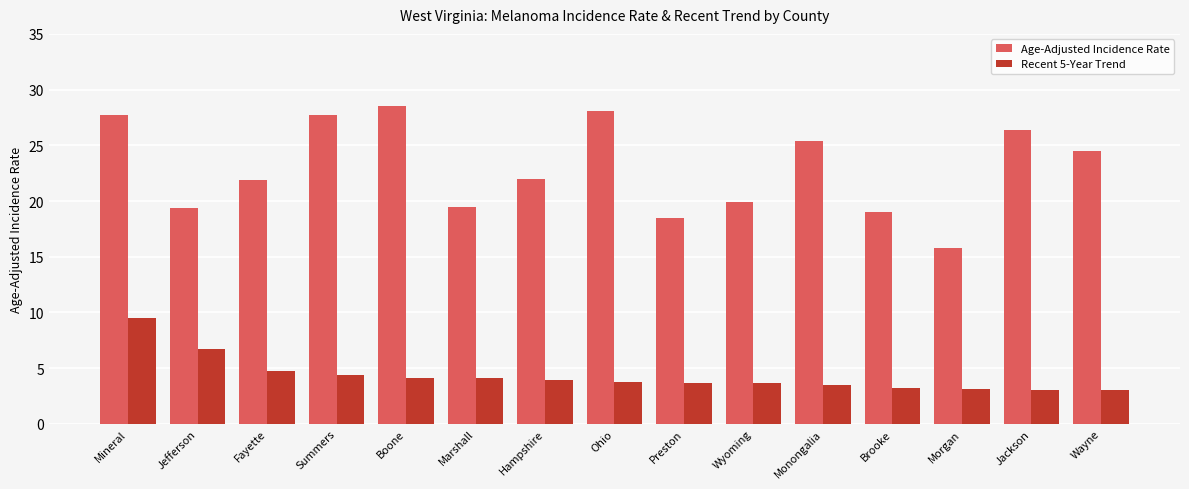

Which category has the highest value across all series?

Boone